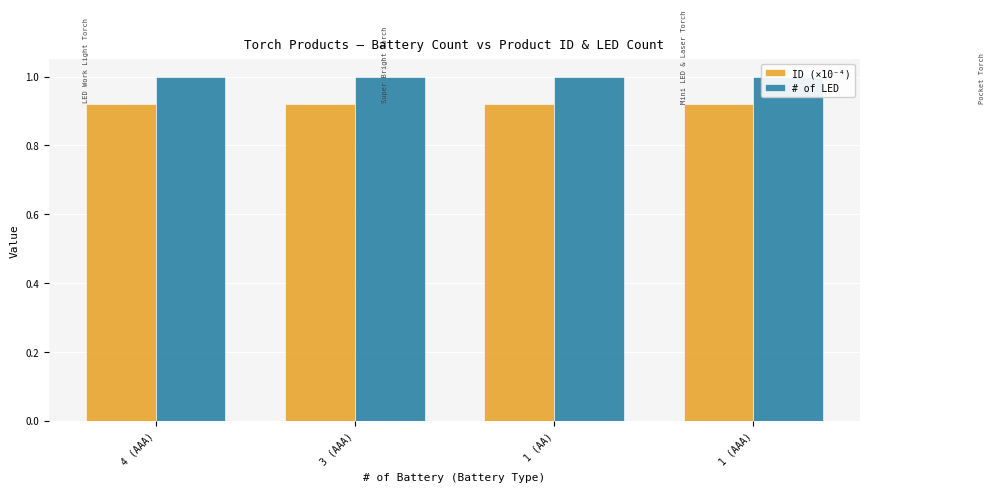

Are the bars horizontal?

No